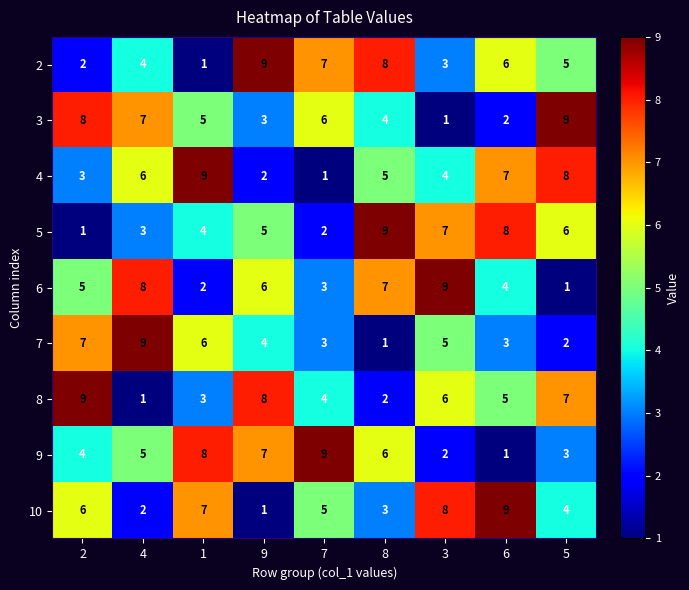

At 2, list the series in order from smallest to largest.

5, 2, 4, 9, 6, 10, 7, 3, 8